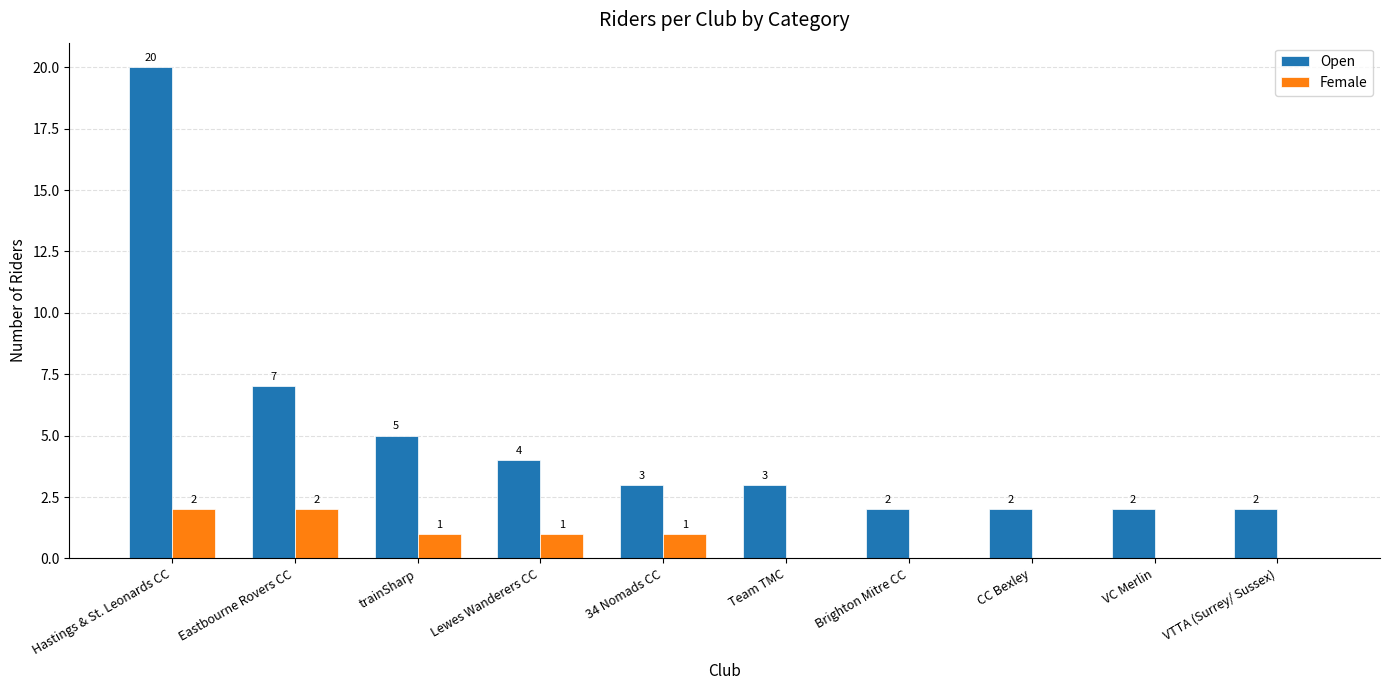

How many groups of bars are there?

10